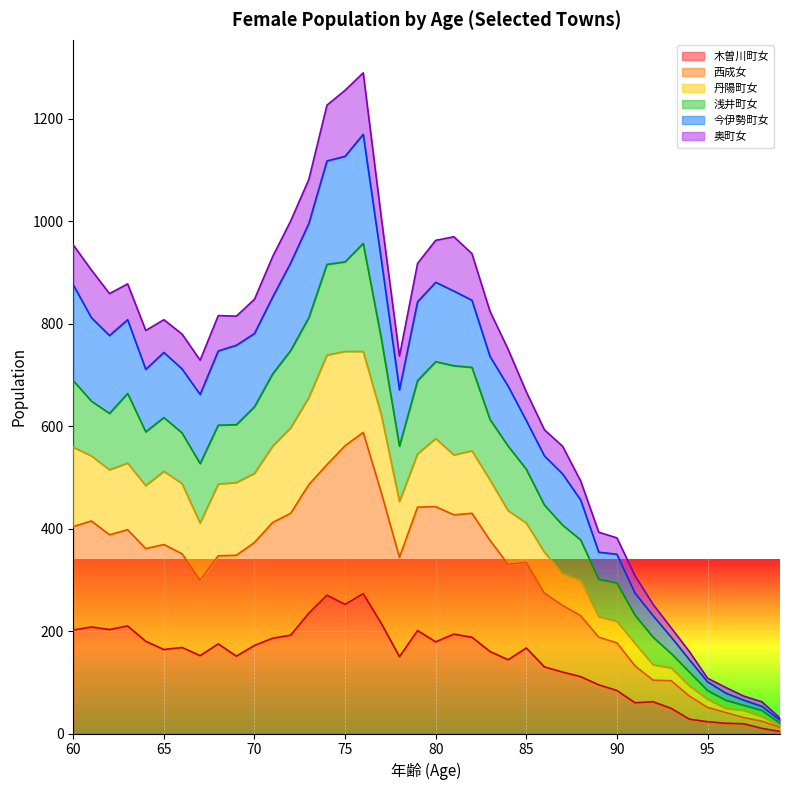

What is the highest value of the 木曽川町女 series?

273